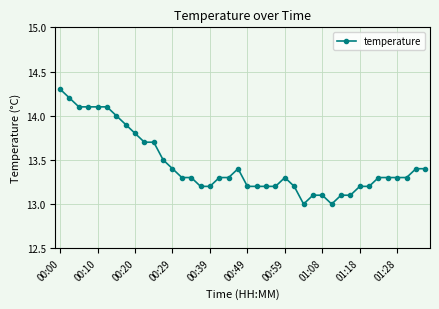

True or false: the data has more than 1 interior local peaks.

True